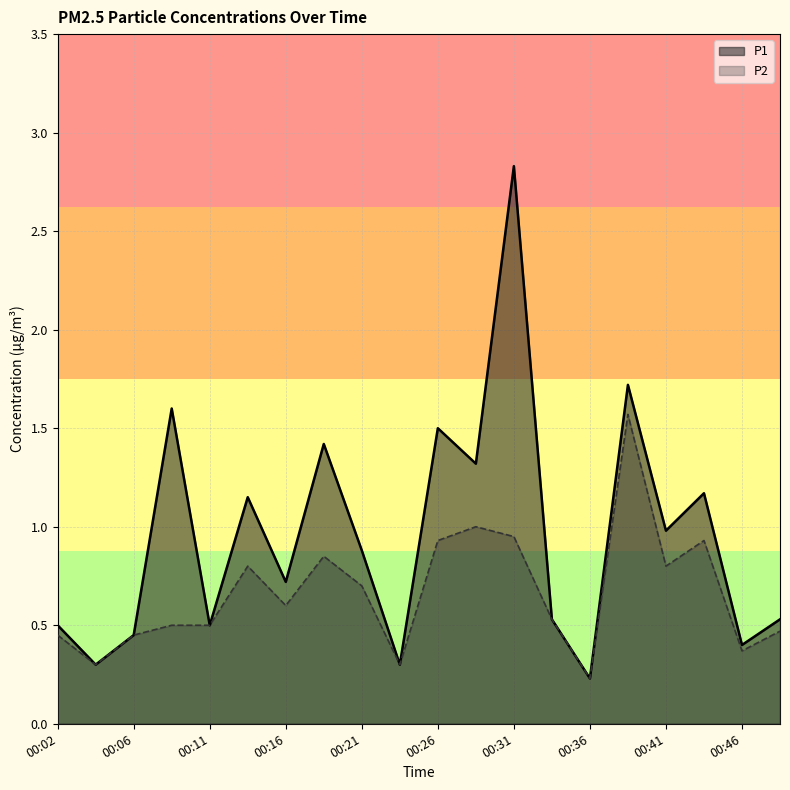

At which category does P2 reach its first local peak?

00:14